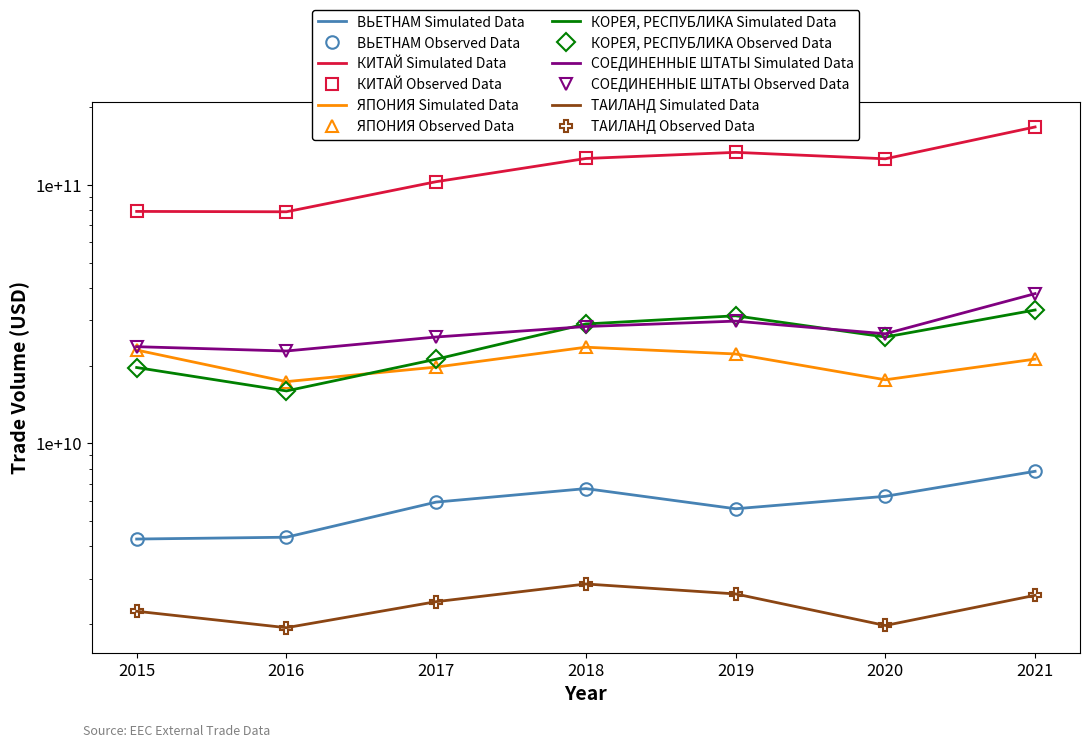

Is it true that ТАИЛАНД equals 1940716578 at 2016?

True